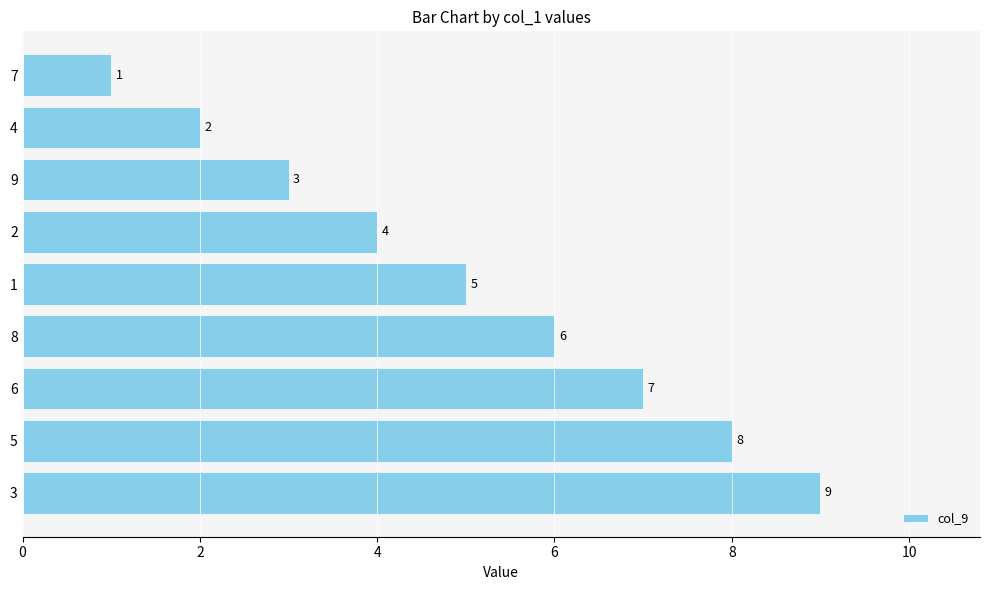

Count the values in the range 3 to 7.

5